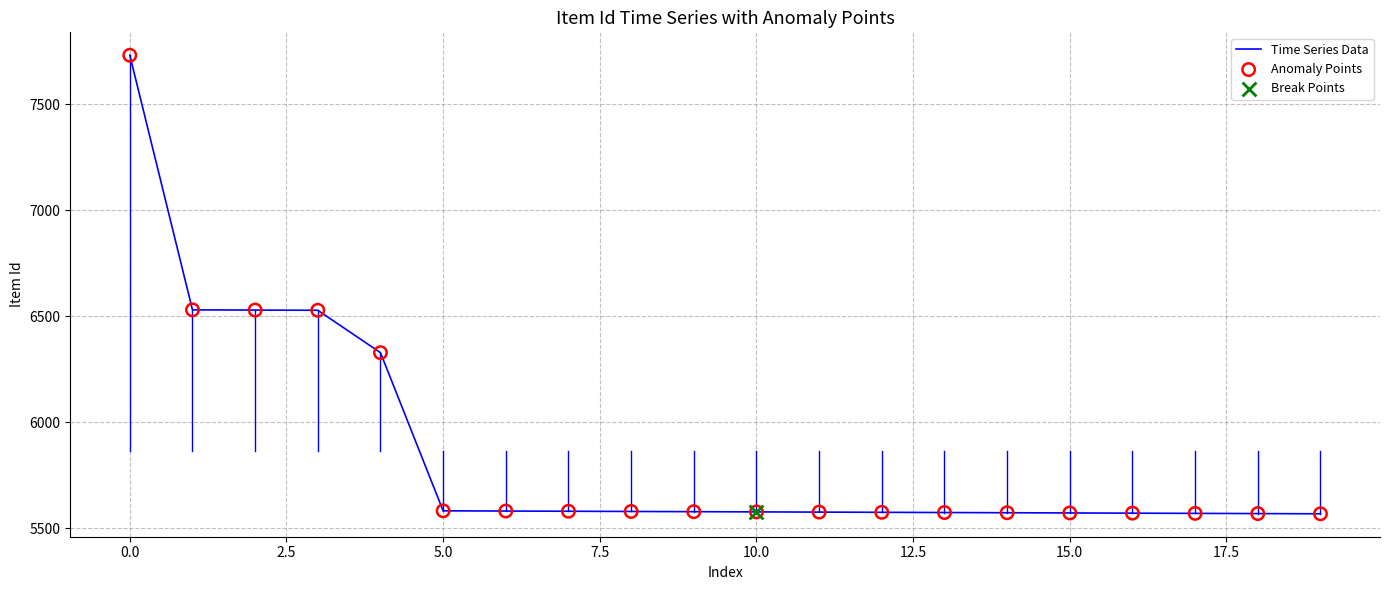

What is the difference between the maximum and minimum values?

2163